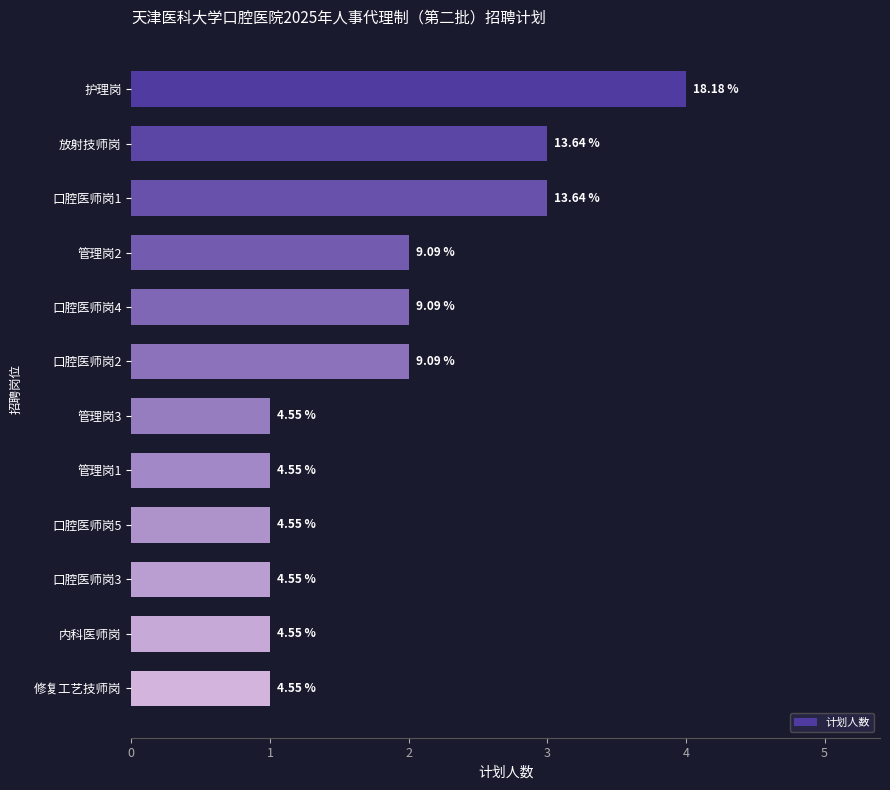

List the labels in order of value, smallest first.

管理岗3, 管理岗1, 口腔医师岗5, 口腔医师岗3, 内科医师岗, 修复工艺技师岗, 管理岗2, 口腔医师岗4, 口腔医师岗2, 放射技师岗, 口腔医师岗1, 护理岗